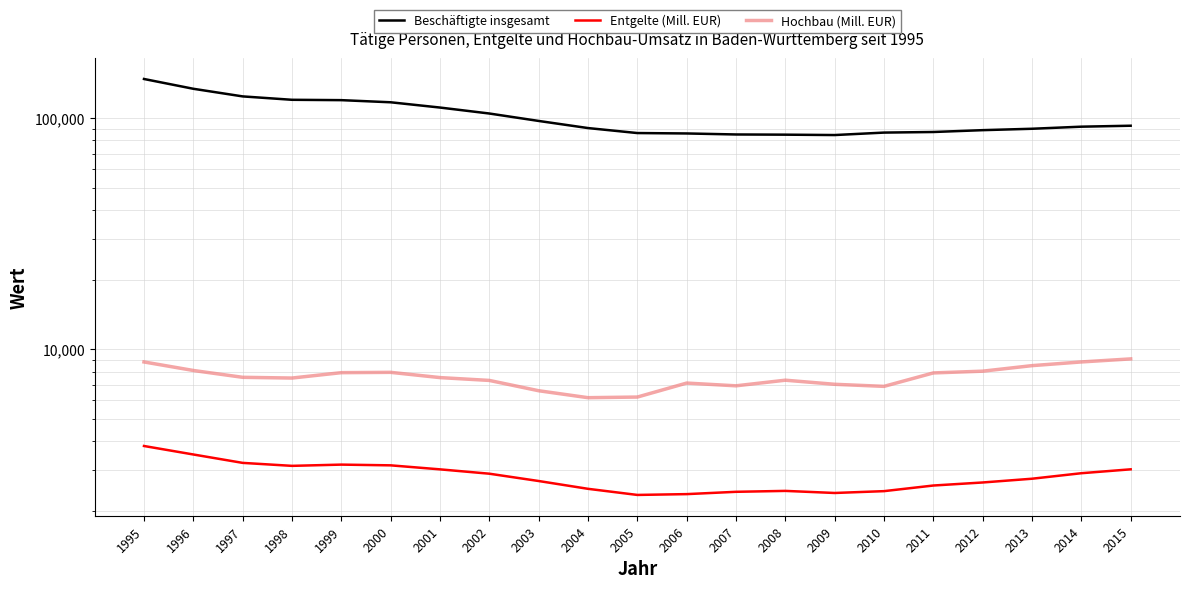

At which category is the sum across all series the highest?

1995